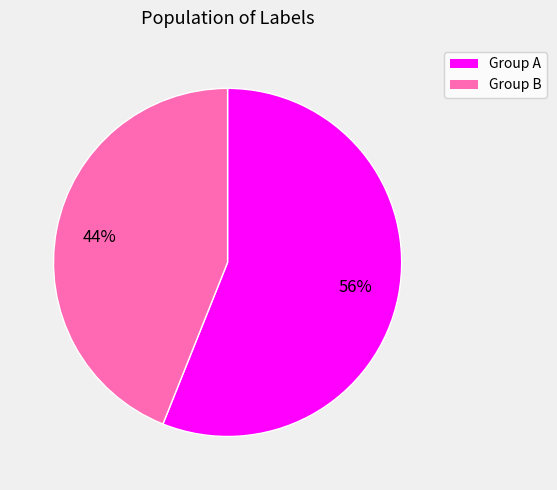

Does any single category account for the majority?

Yes